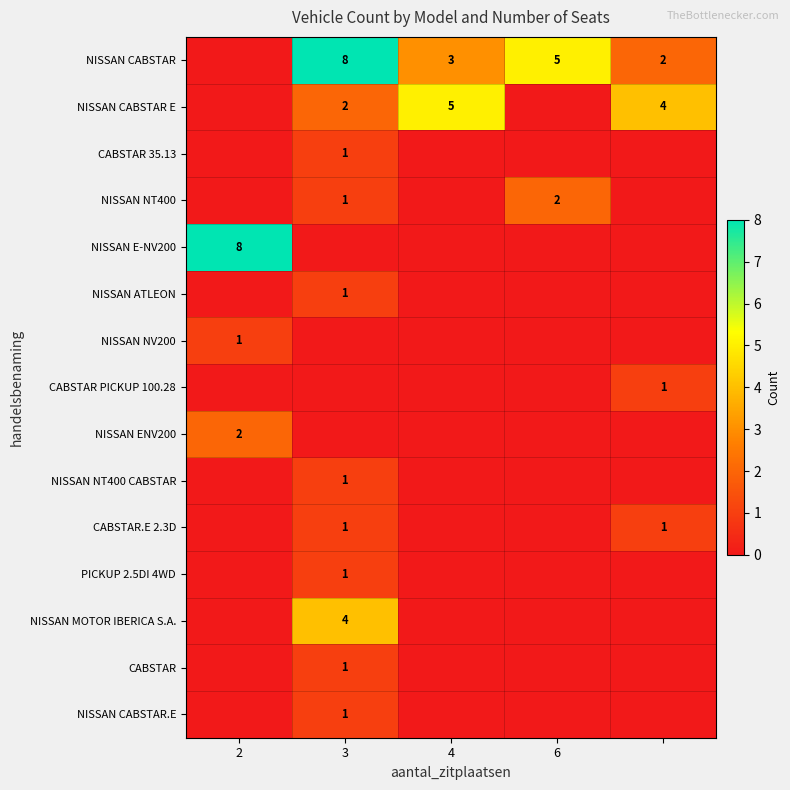

At which category does the chart reach its peak across all series?

3